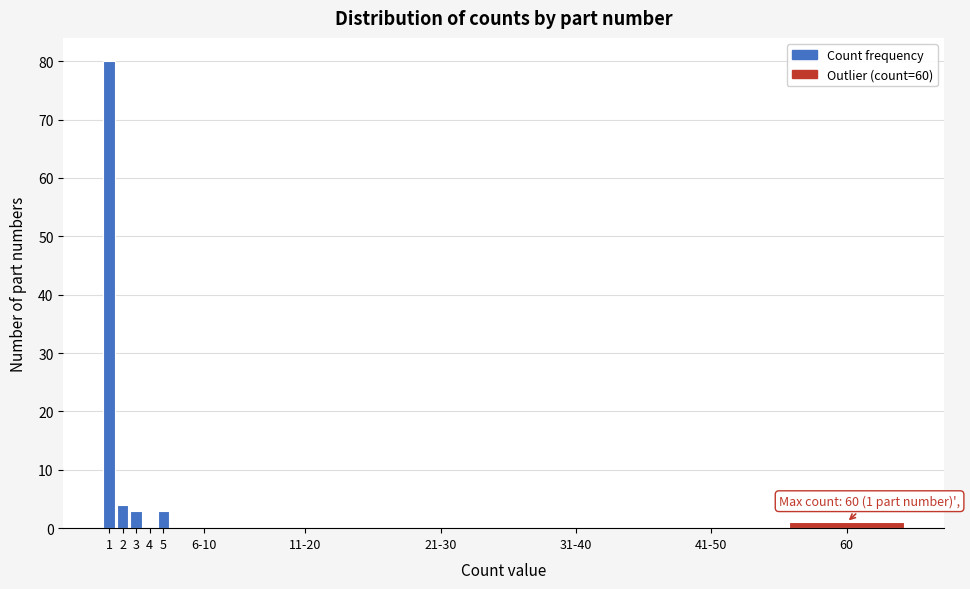

Reading right to left, what are all the values shown in this chart?

60=1	41-50=0	31-40=0	21-30=0	11-20=0	6-10=0	5=3	4=0	3=3	2=4	1=80